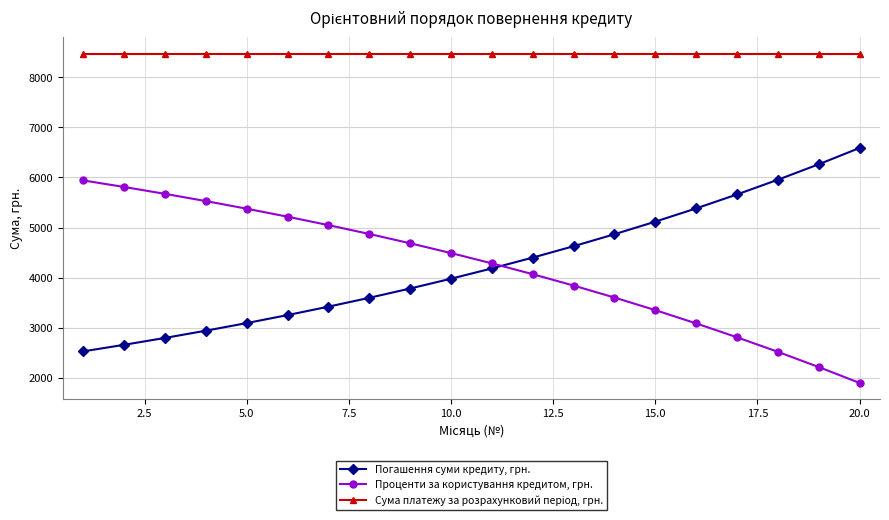

What is the difference between the second highest and minimum values in the Погашення суми кредиту, грн. series?

3735.1